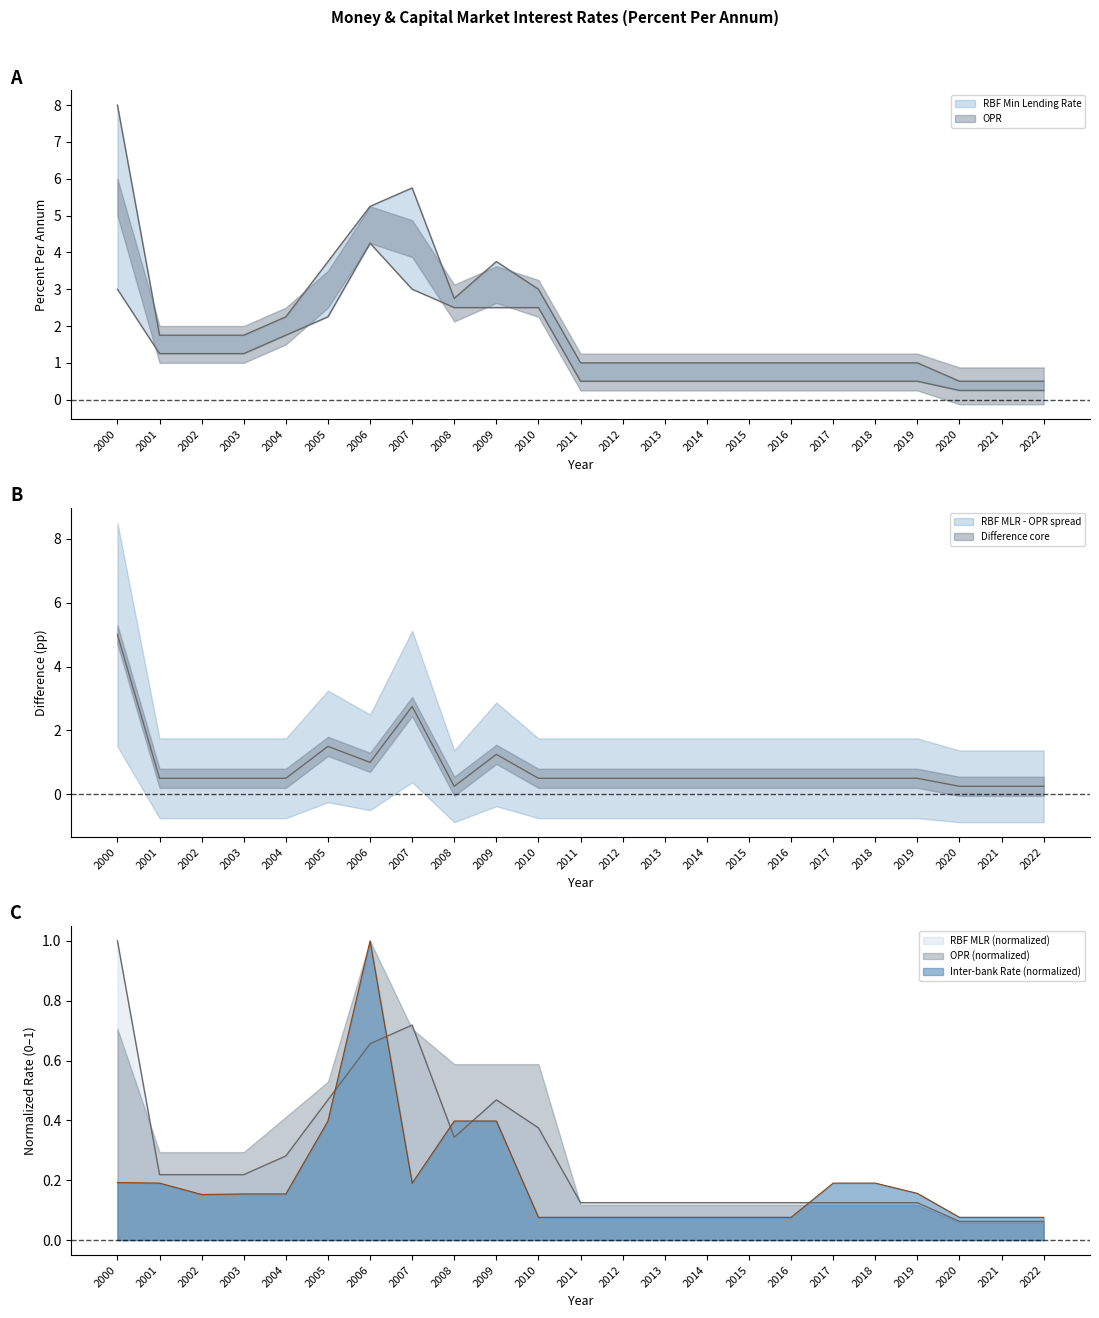

Is it true that Inter-bank Rate equals 0.1 at 2011?

True